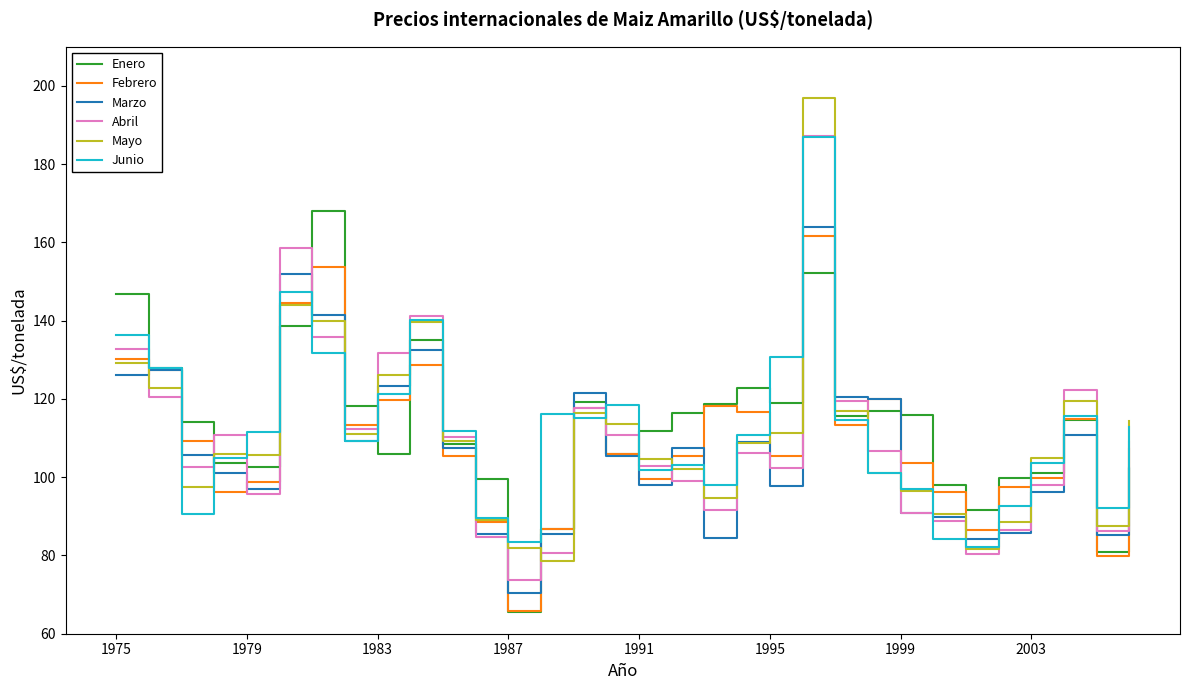

Count the number of data series in this chart.

6